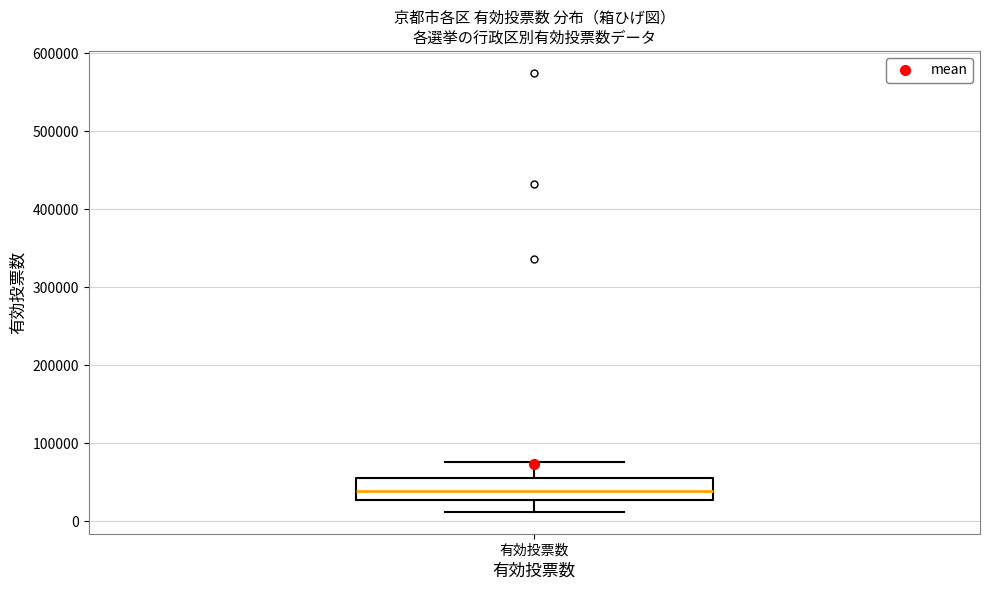

Transcribe this box plot: give where the median line is, the range the box spans, and where the two whiskers end, as read against the y-axis. The values are not printed on the chart, so give them approximately, as read against the axis.

median 40000, box 30000 to 50000, whiskers 10000 to 80000